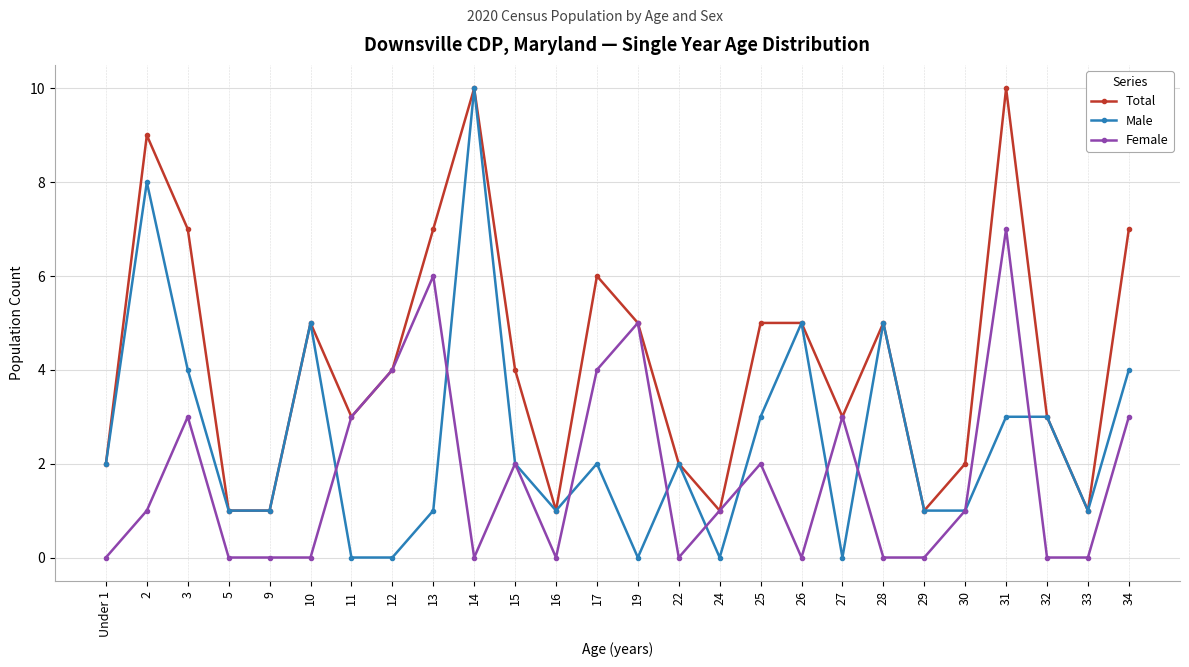

Which series has the largest range (max minus min)?

Male